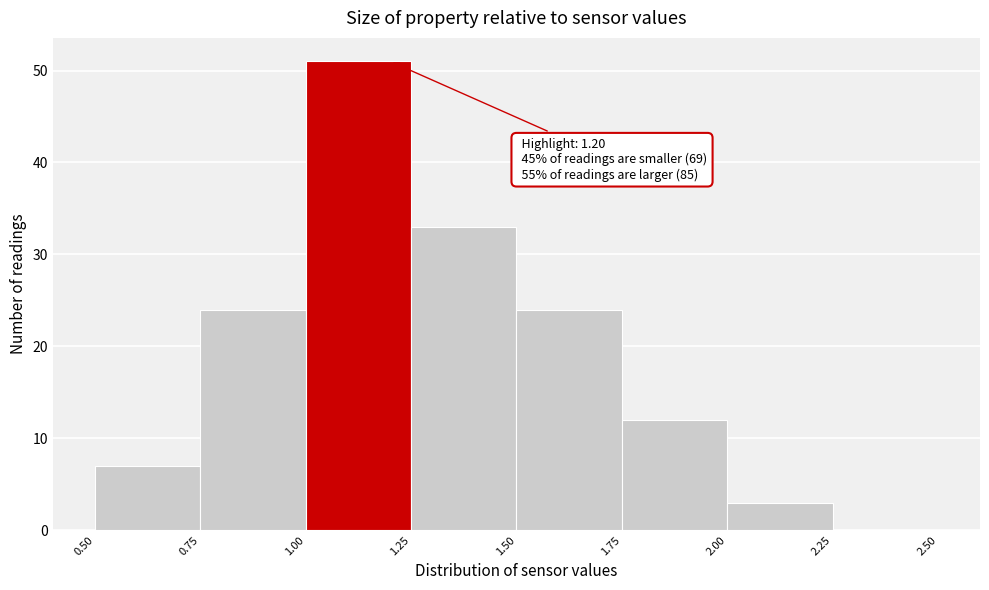

Which range on the x-axis has the tallest bar?

1.00 to 1.25